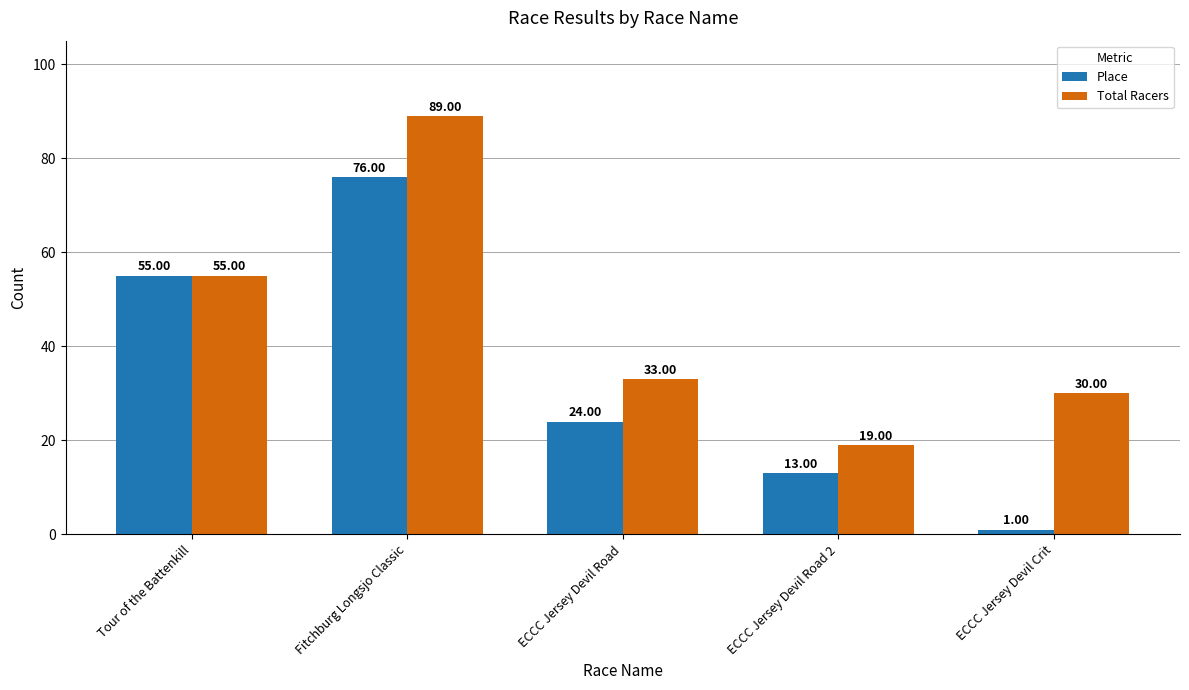

What is the greatest value displayed?

89